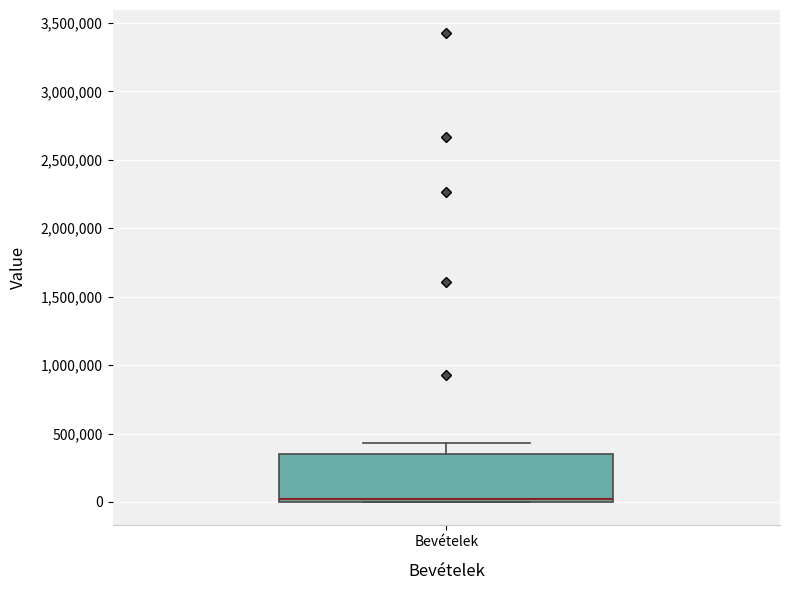

Read this box plot against the y-axis: the position of the median line, the range covered by the box, and the ends of both whiskers. The values are not printed on the chart, so give them approximately, as read against the axis.

median 0 (just above the box's lower edge), box 0 to 350000, whiskers 0 to 450000